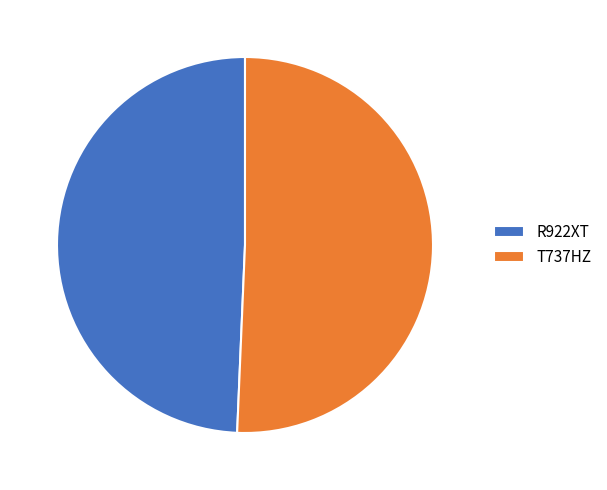

Which has a higher value, R922XT or T737HZ?

T737HZ